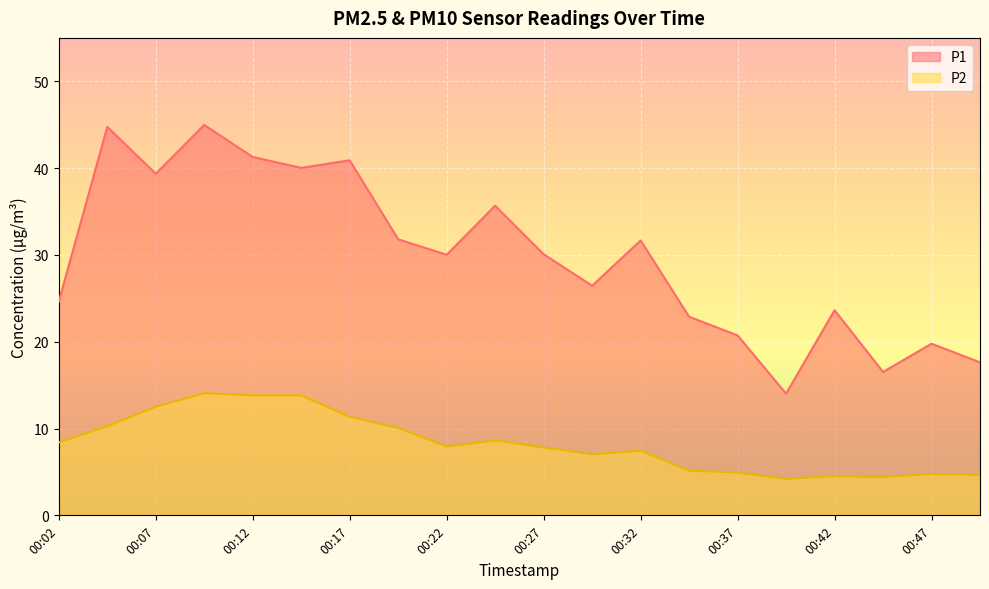

Which series has the largest range (max minus min)?

P1